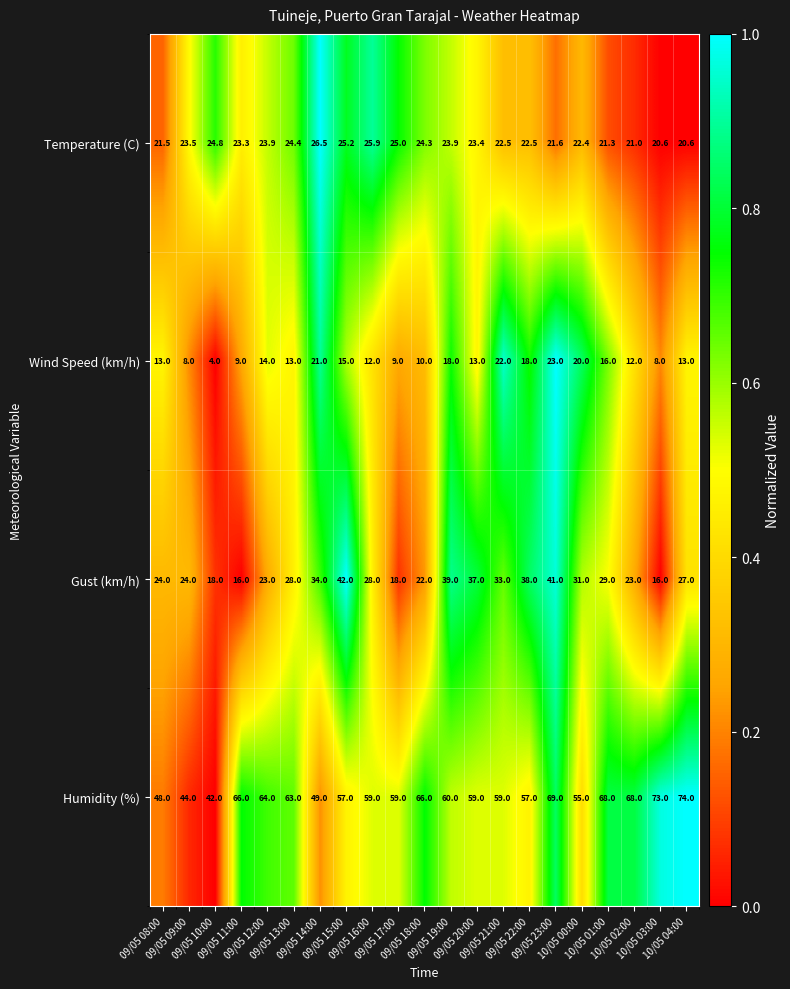

Which series has the widest spread of values?

Humidity (%)